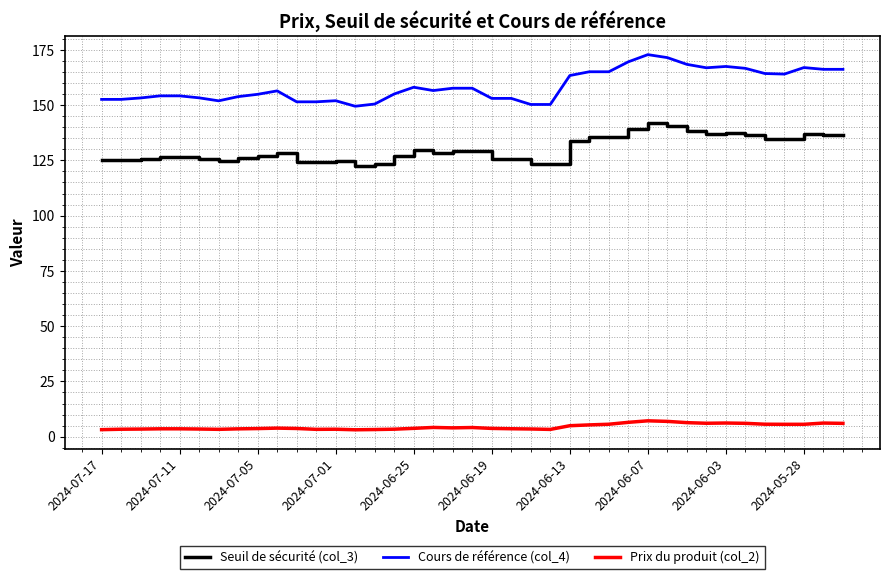

Rank the series by their maximum value, from lowest to highest.

Prix du produit (col_2), Seuil de sécurité (col_3), Cours de référence (col_4)